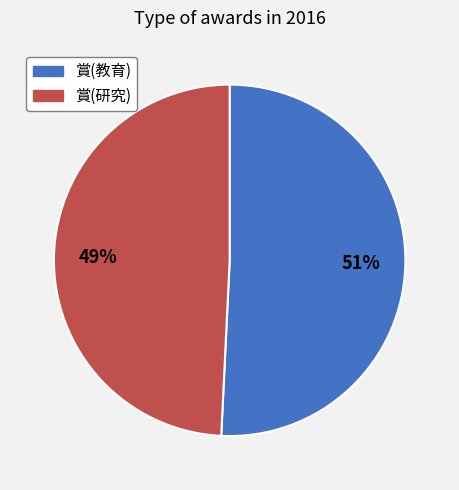

Is there a majority slice in this chart?

Yes